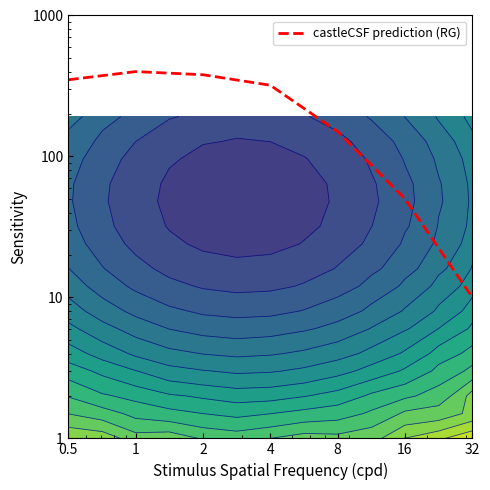

Is it true that the value at 8 is 57?

False